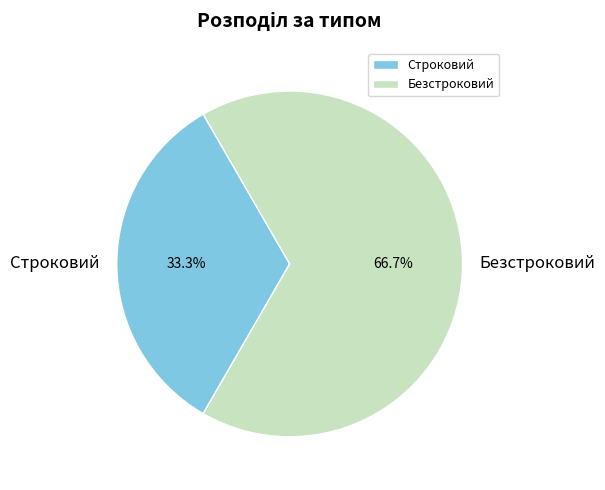

How many segments does this pie chart have?

2